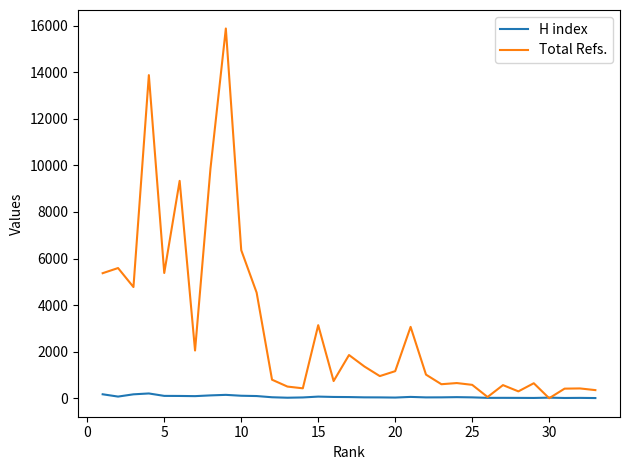

Rank the series by their maximum value, from highest to lowest.

Total Refs., H index